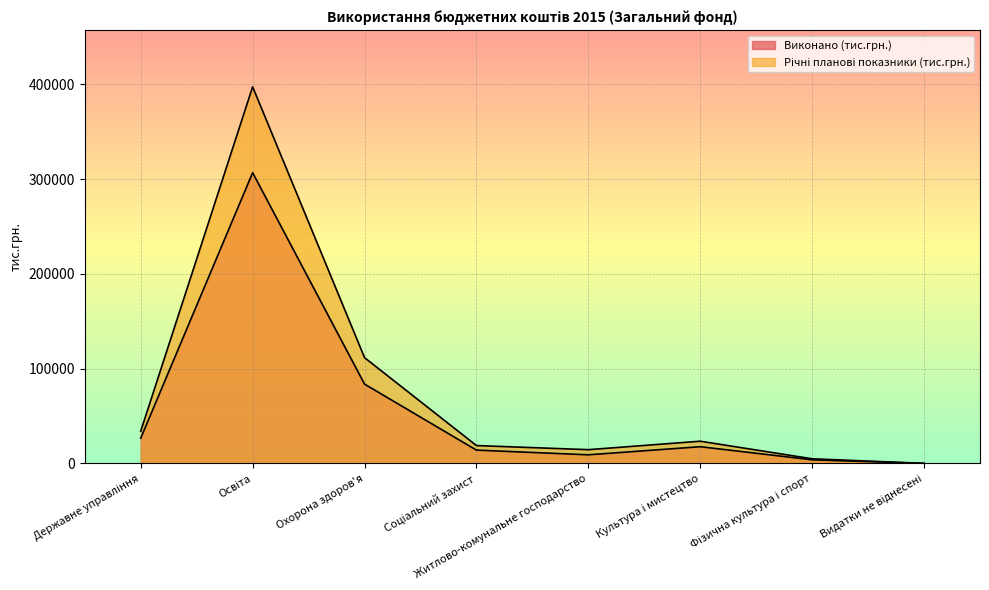

Rank the series by their maximum value, from highest to lowest.

Річні планові показники (тис.грн.), Виконано (тис.грн.)